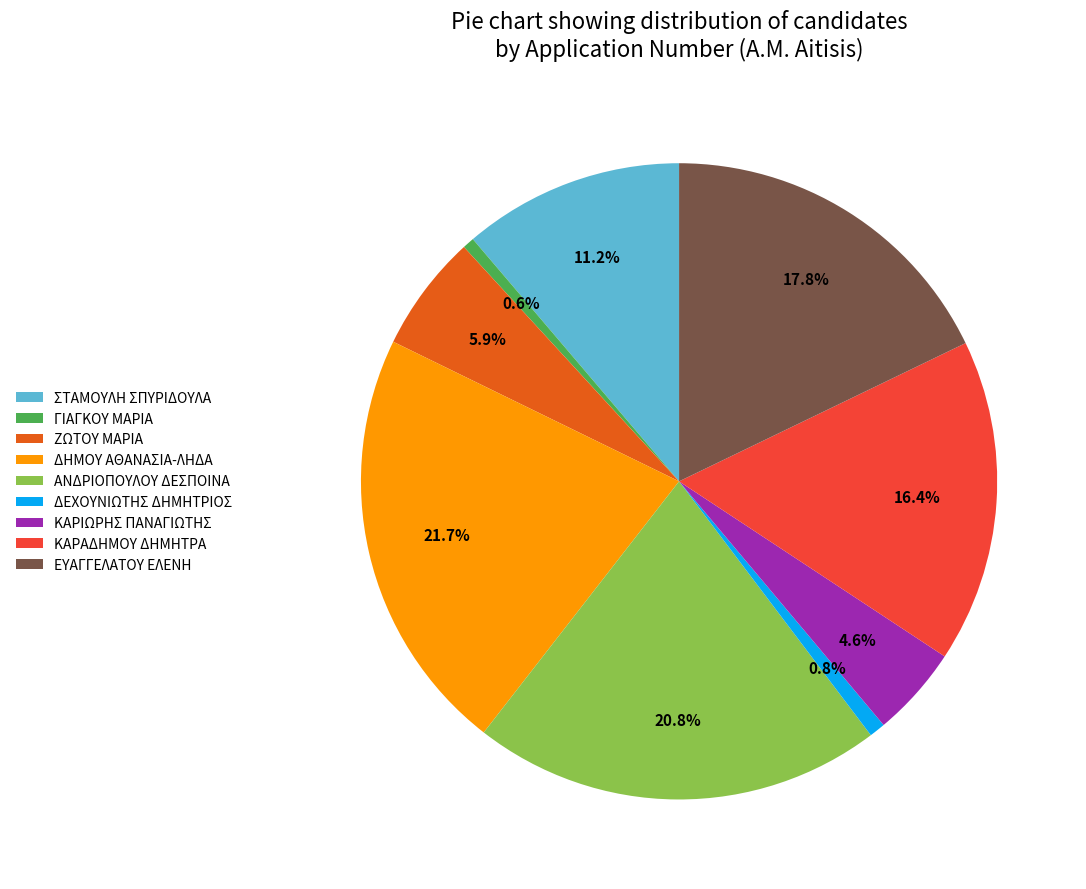

Is there a majority slice in this chart?

No